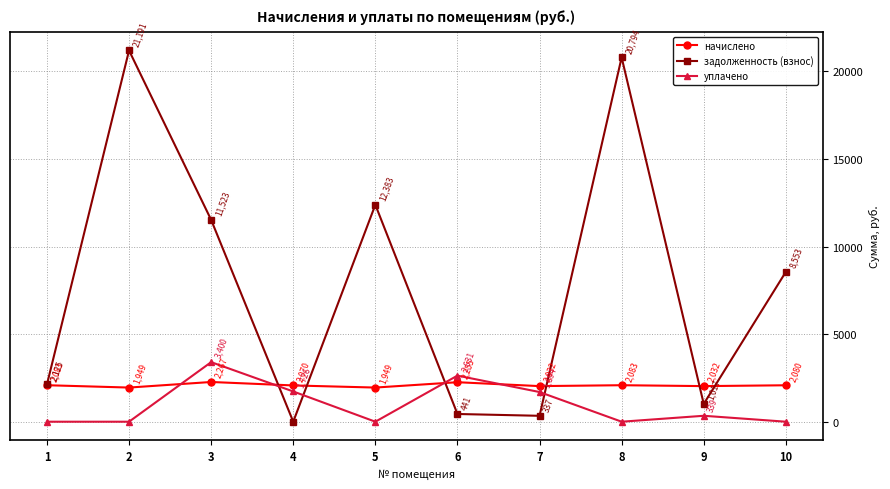

After their last crossing, which series has the higher values: уплачено or задолженность (взнос)?

задолженность (взнос)